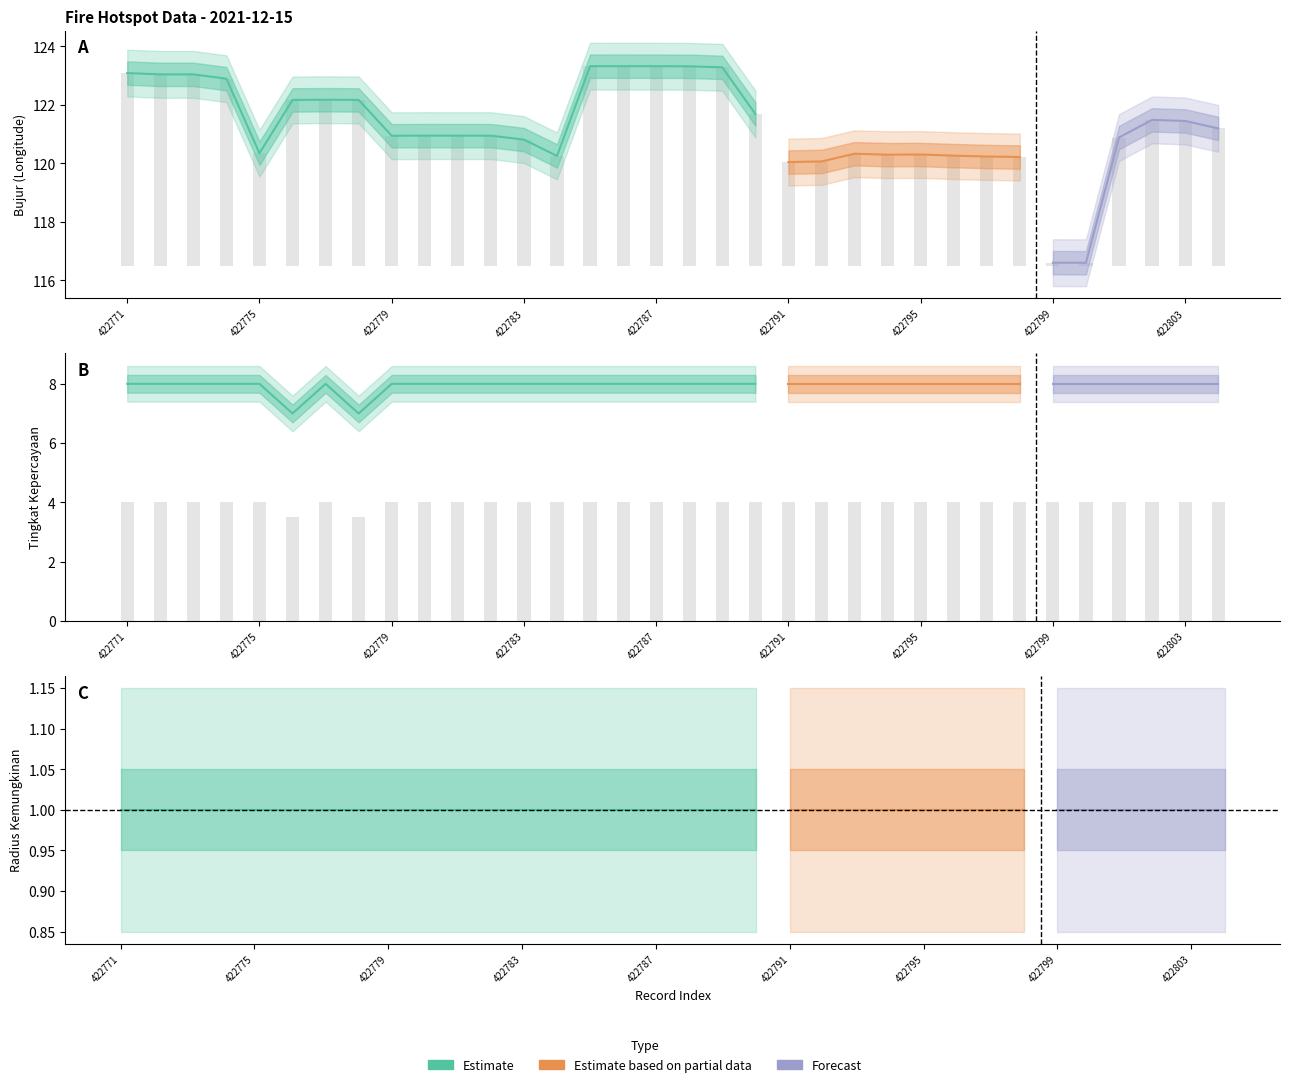

What is the average value of the tingkat kepercayaan series?

4.0